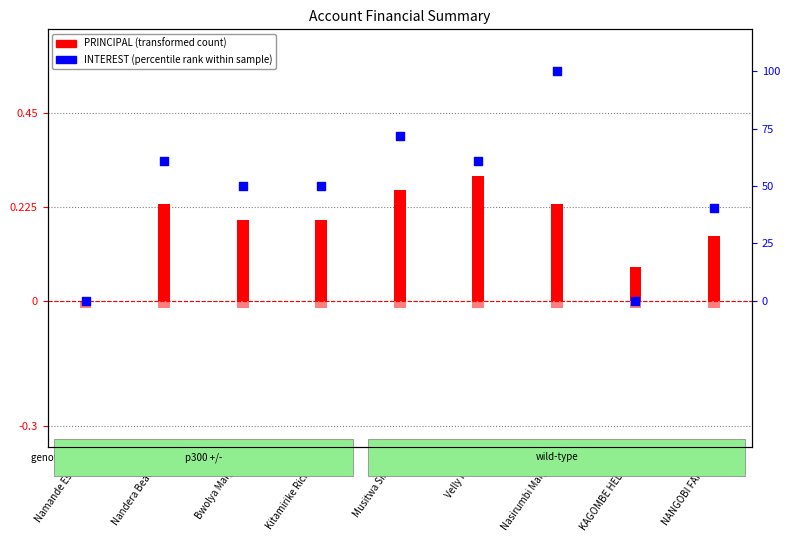

At which category is the sum across all series the highest?

Nasirumbi Margret